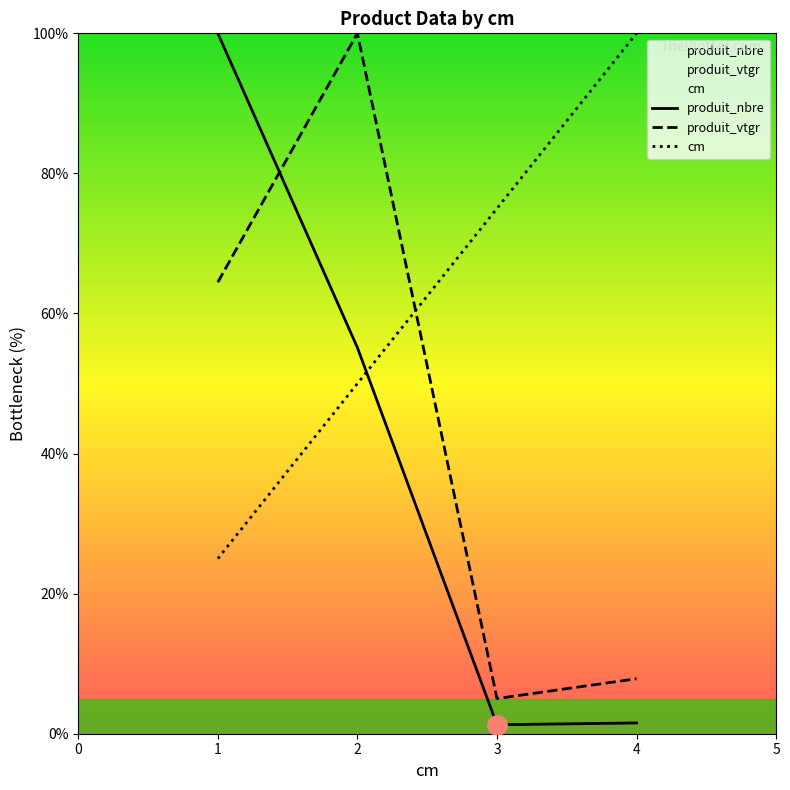

Reading left to right, extract all data points from this chart.

cm: 25.0	50.0	75.0	100.0
produit_nbre: 100.0	55.1	1.3	1.5
produit_vtgr: 64.5	100.0	5.0	7.8